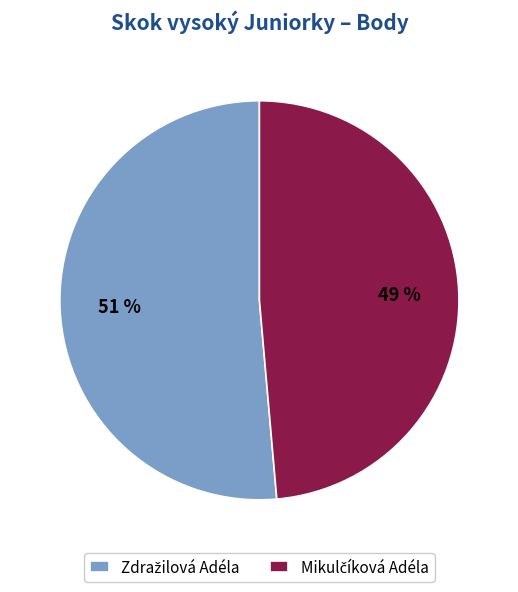

How many slices are in this pie chart?

2